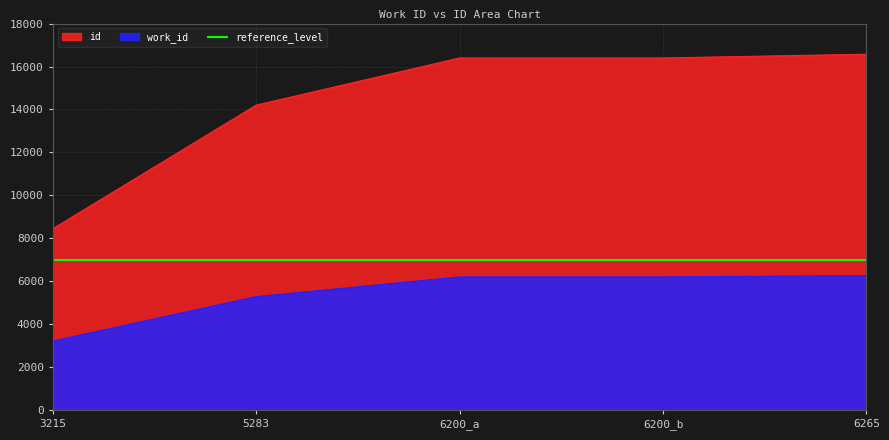

Reading left to right, extract all data points from this chart.

id: 3215=8445	5283=14201	6200_a=16397	6200_b=16398	6265=16573
work_id: 3215=3215	5283=5283	6200_a=6200	6200_b=6200	6265=6265